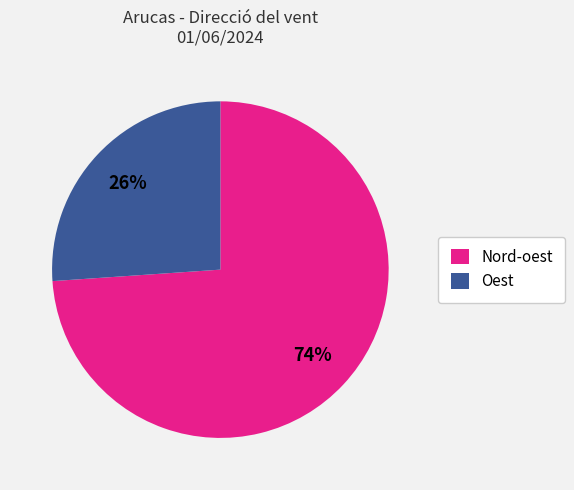

To the nearest percent, what is the combined percentage of Nord-oest and Oest?

100%